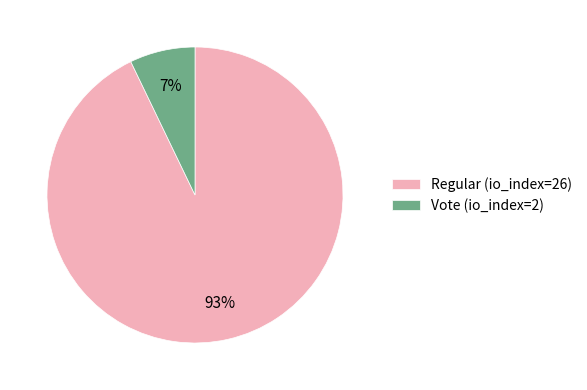

What percentage is the Regular (io_index=26) slice, to the nearest percent?

93%